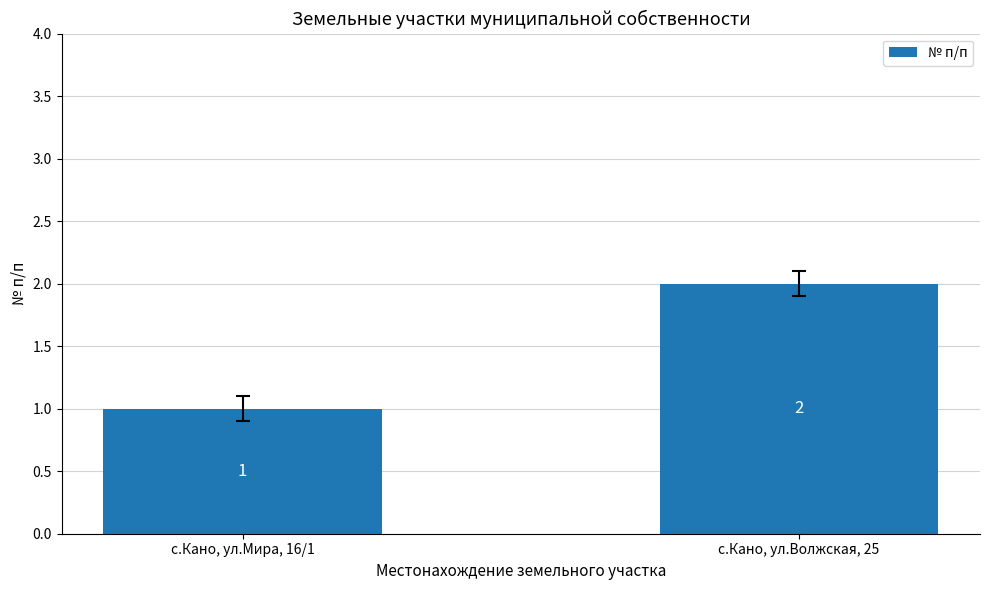

Read the value at с.Кано, ул.Волжская, 25.

2